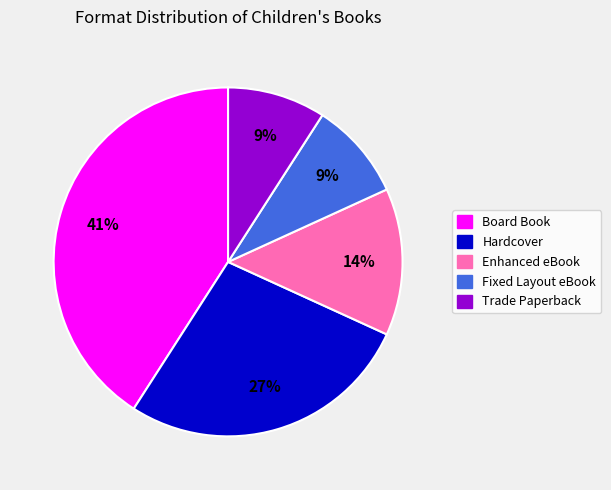

True or false: Enhanced eBook accounts for 26% of the total.

False